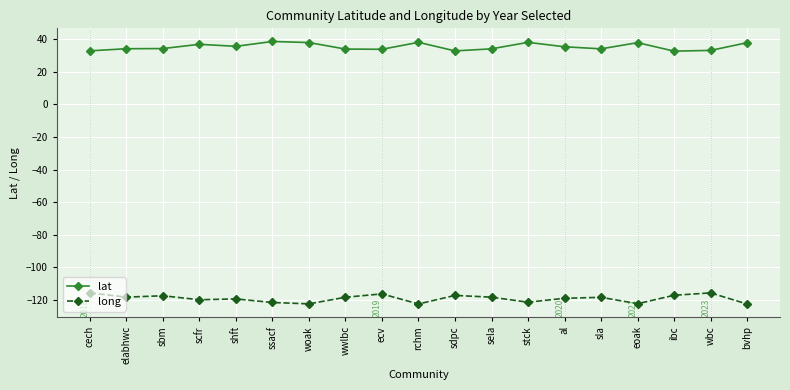

True or false: lat and long intersect in this chart.

False